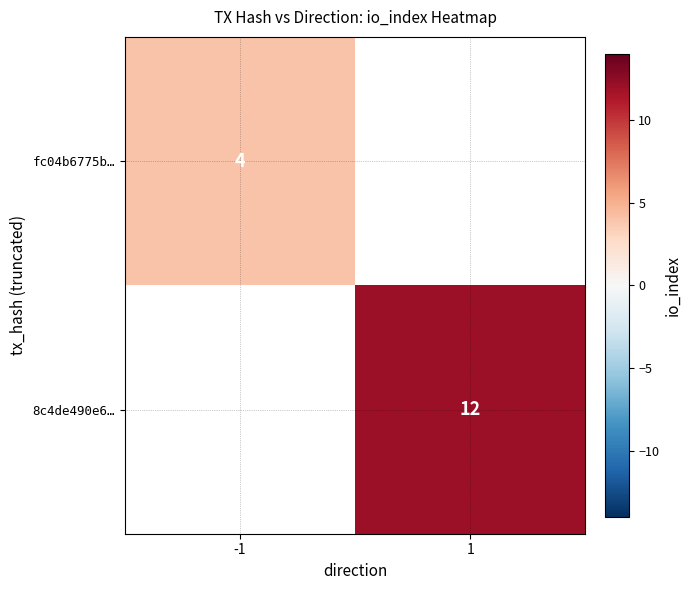

Count the number of data series in this chart.

2